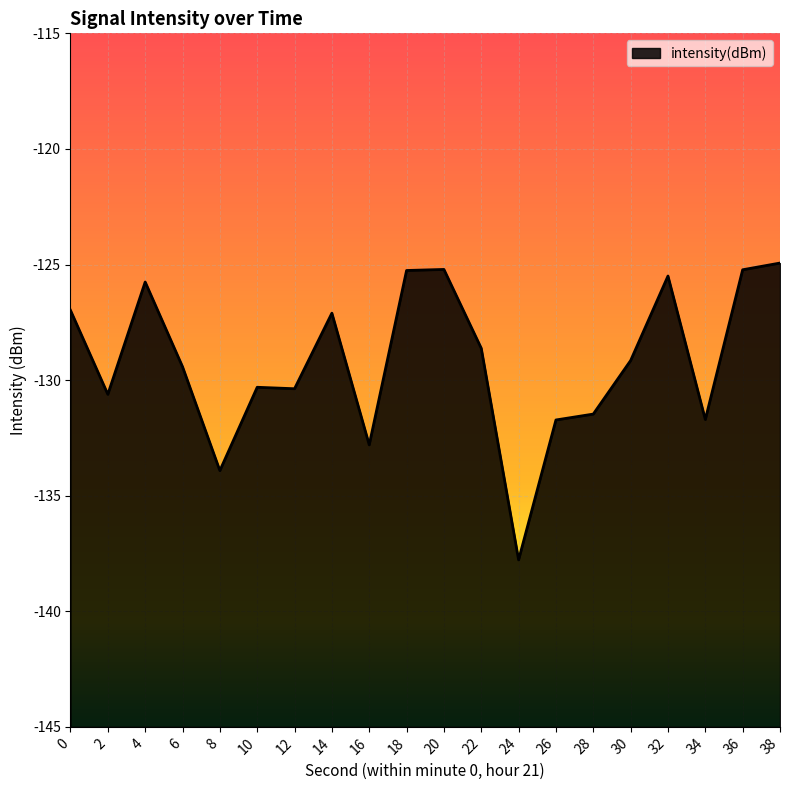

True or false: the data has more than 1 interior local peaks.

True